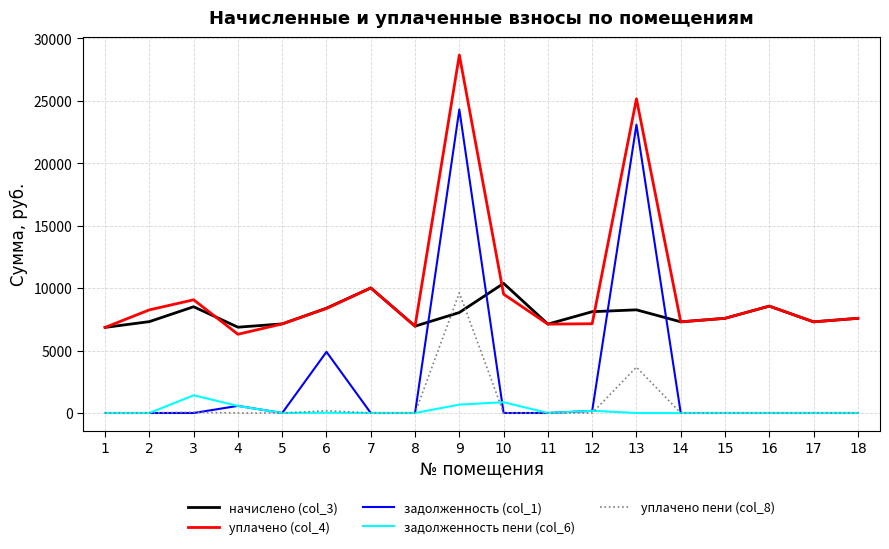

What is the maximum value shown in the chart?

28674.0